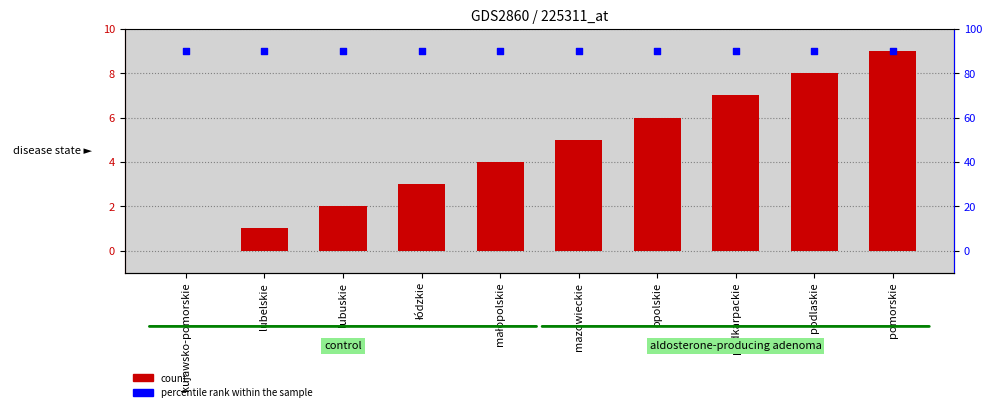

Is the value of col_5 at pomorskie greater than the value of percentile rank within the sample at małopolskie?

No